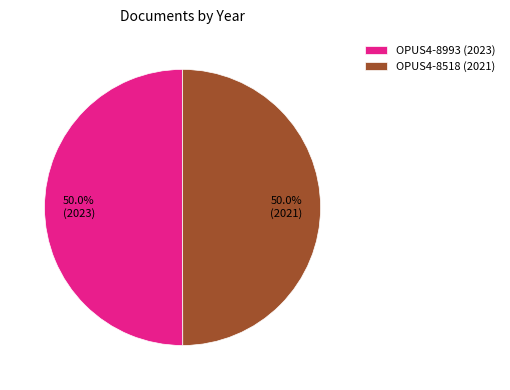

What percentage do OPUS4-8993 (2023) and OPUS4-8518 (2021) together represent?

100.0%